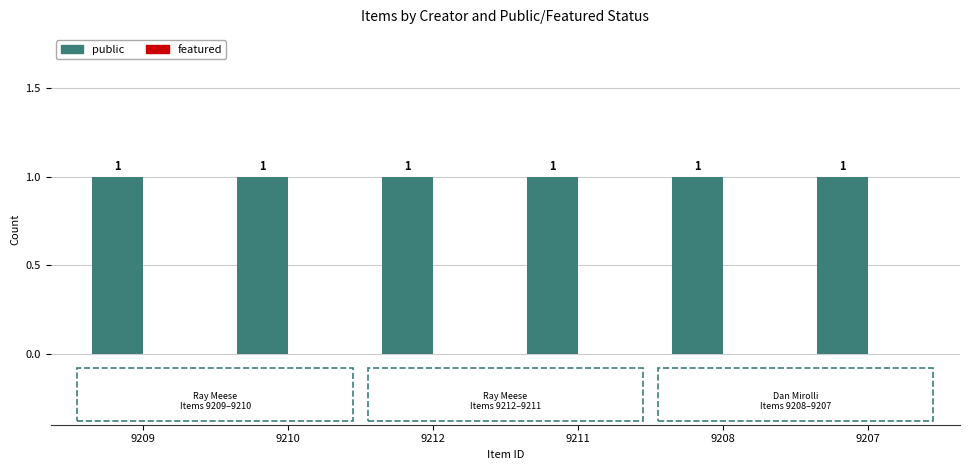

What position from the right is 9212?

4